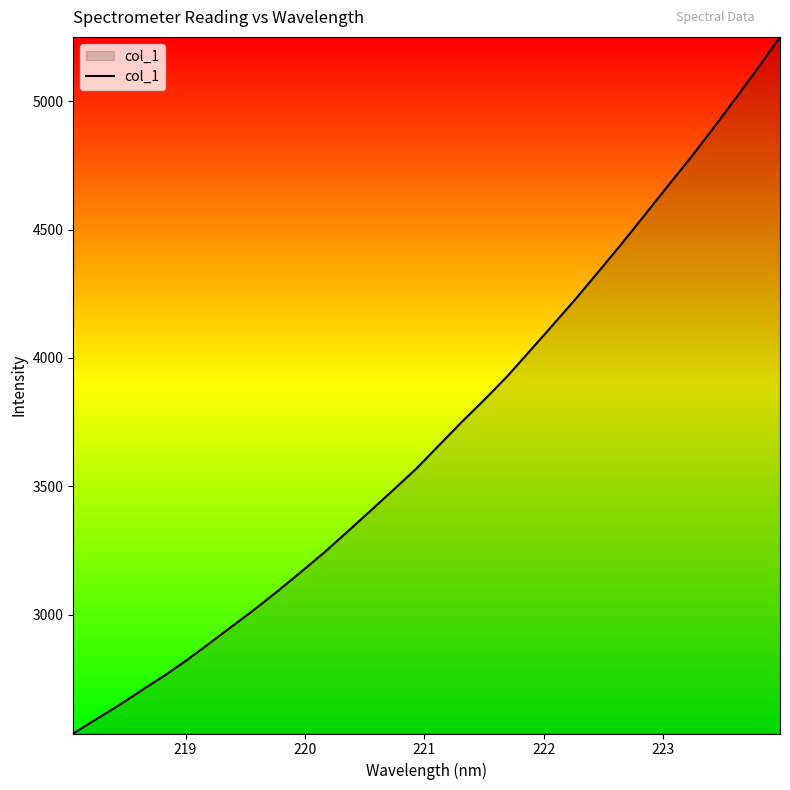

What is the maximum value shown in the chart?

5249.7